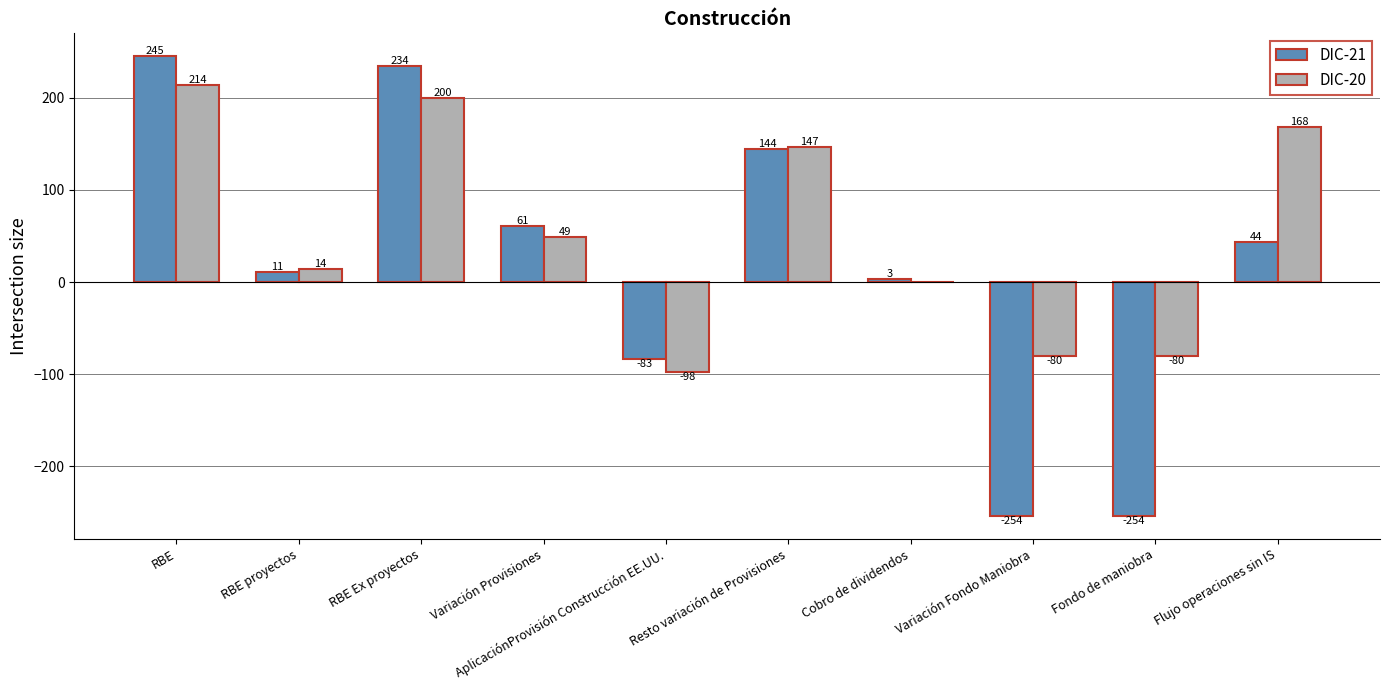

How many distinct data groups are displayed?

2